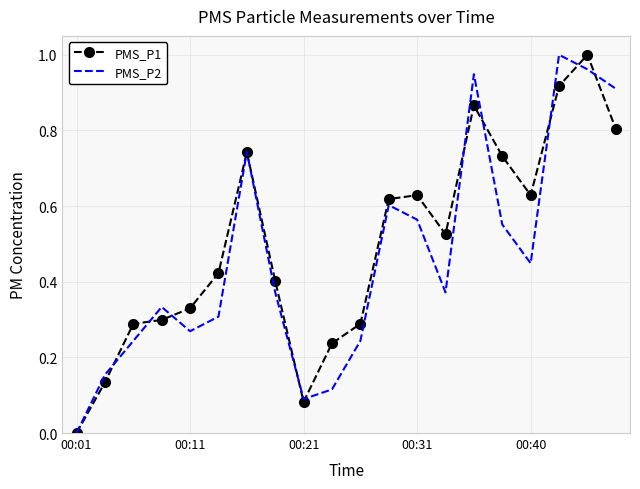

What is the average value of the PMS_P1 series?

0.5